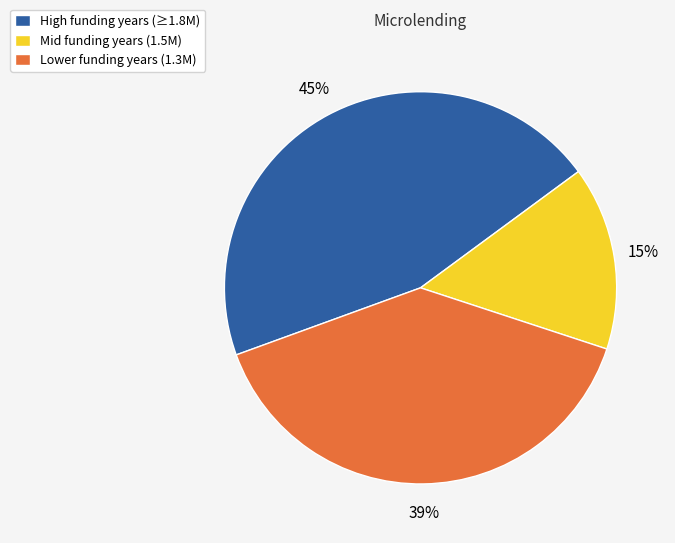

Is there any slice that represents more than half of the pie?

No